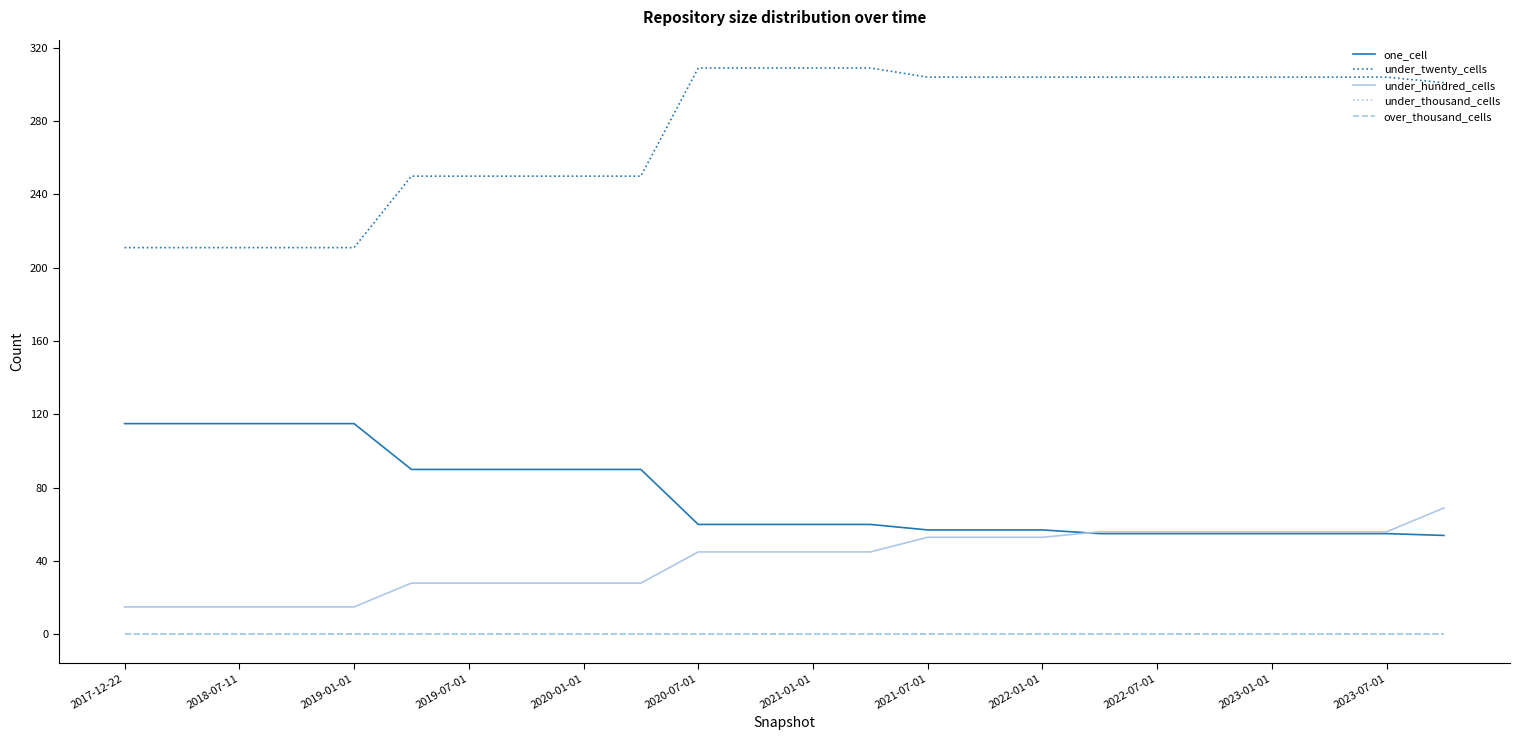

What is the average value of the under_twenty_cells series?

274